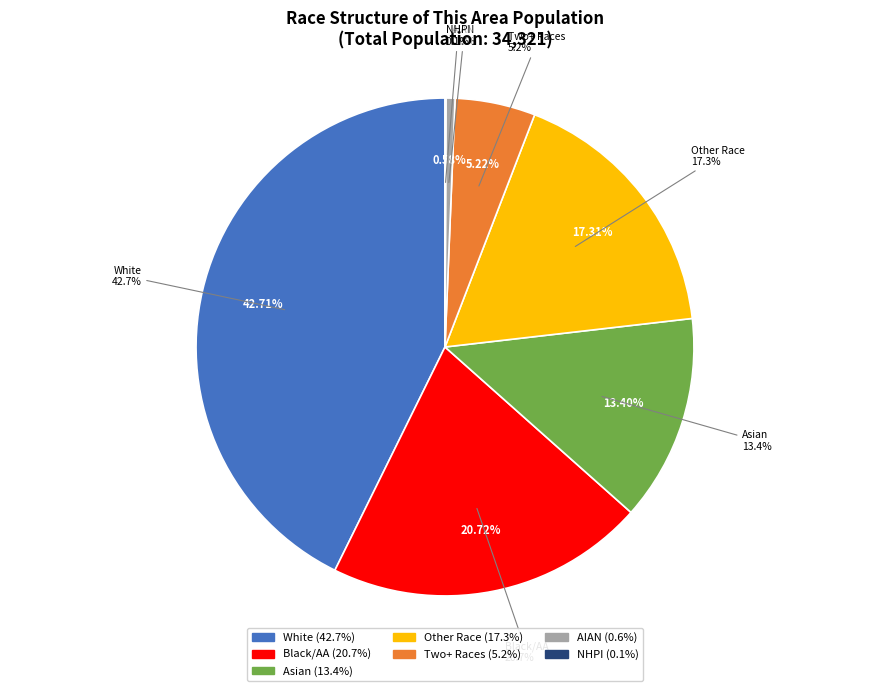

Is there any slice that represents more than half of the pie?

No